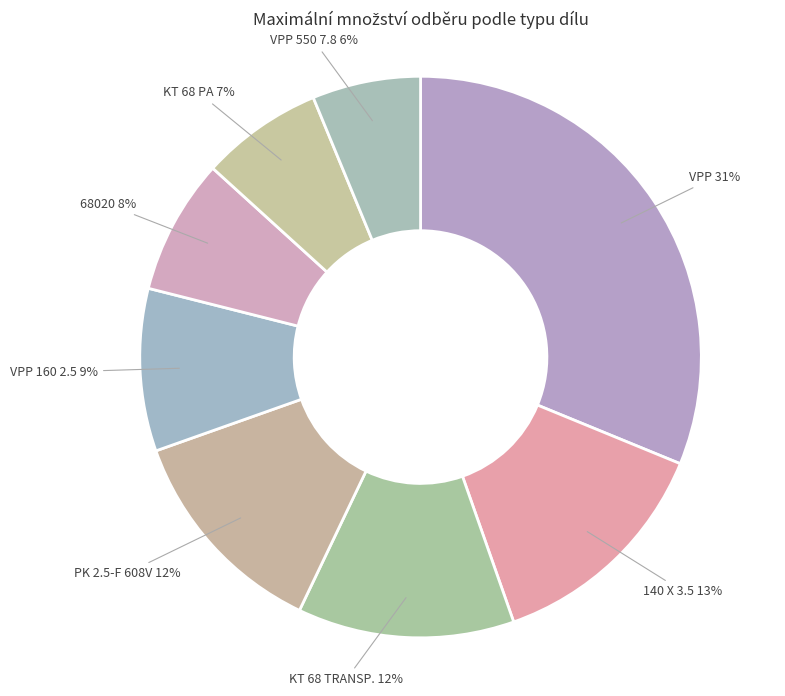

Count the number of slices in the pie.

8